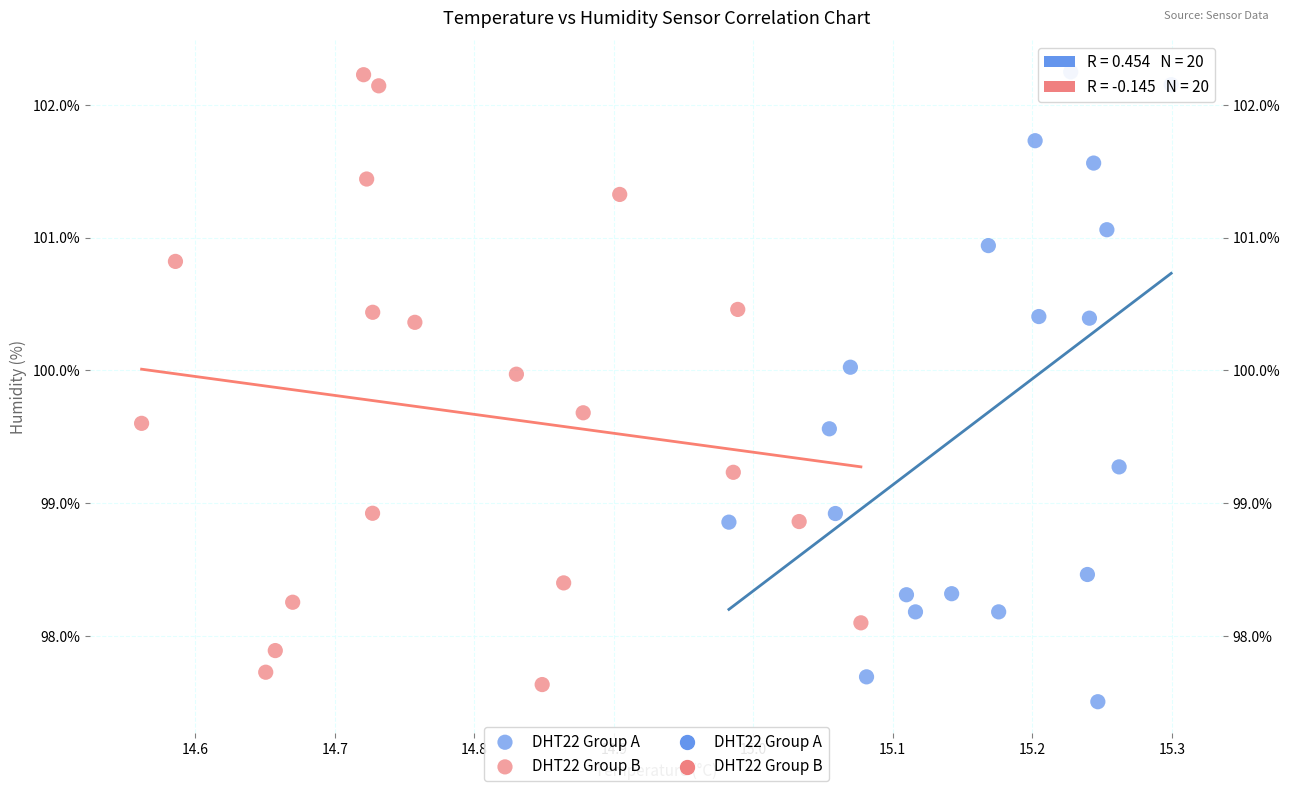

Which series contains the lowest Y value?

DHT22 Group A